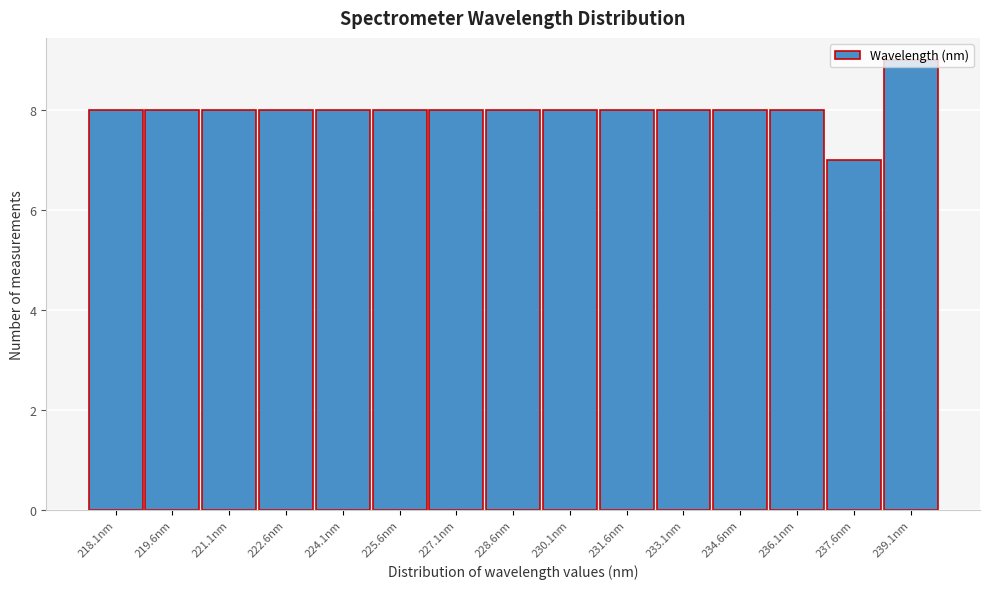

True or false: the data shows 8 at 234.6nm.

True